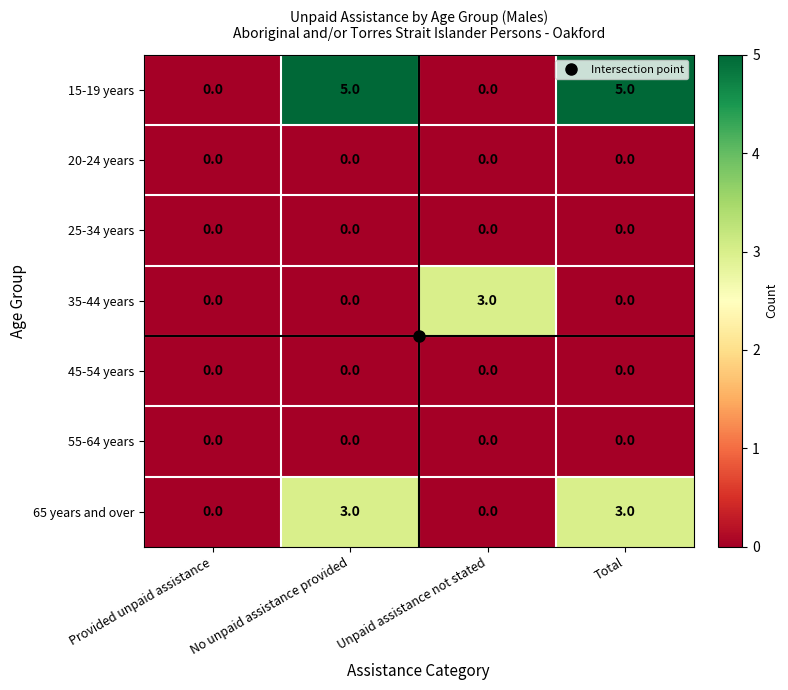

What is the maximum value shown in the chart?

5